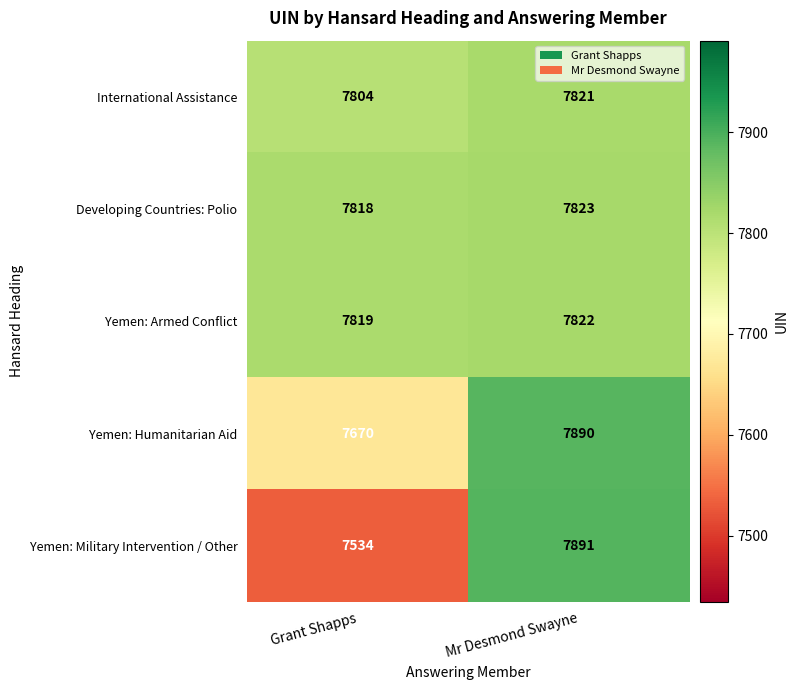

Which series has the widest spread of values?

Yemen: Military Intervention / Other